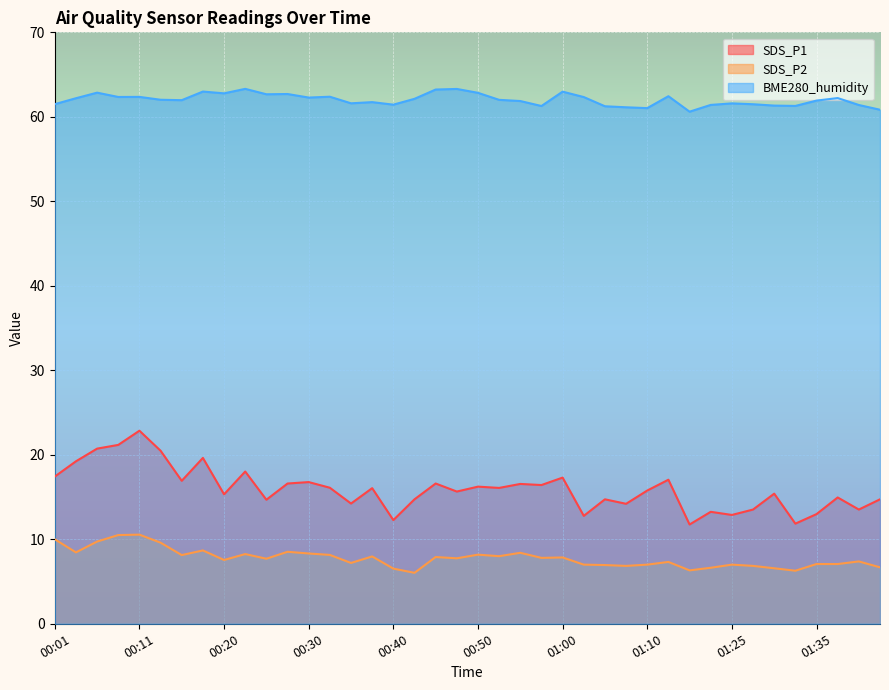

What position from the right is 00:13?

35